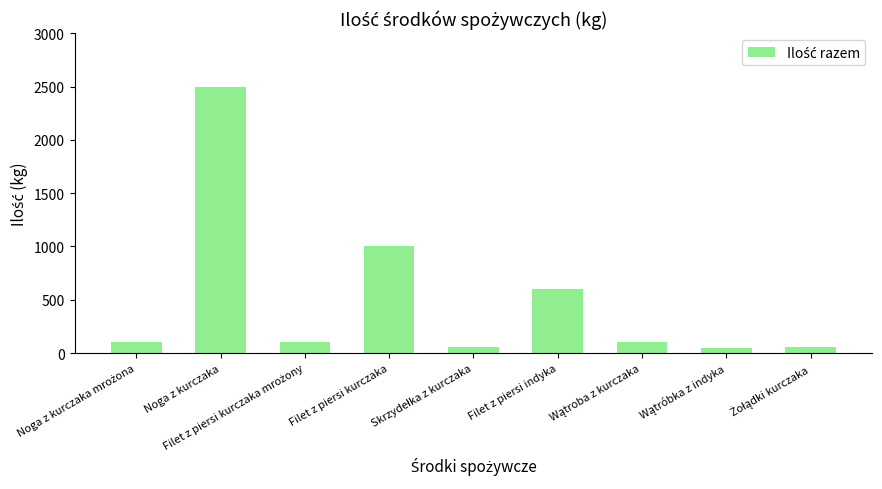

What is the difference between the maximum and minimum values?

2450